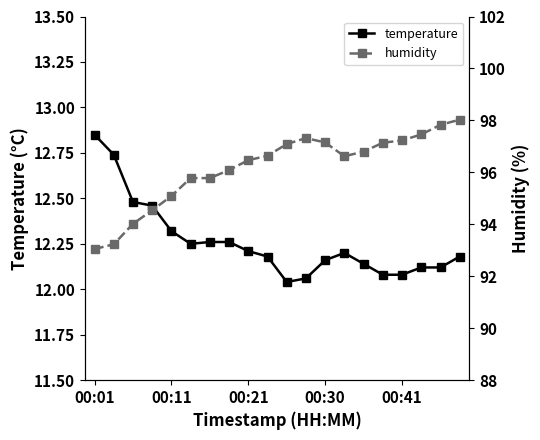

The value of temperature at 17 is 6.9. True or false?

False